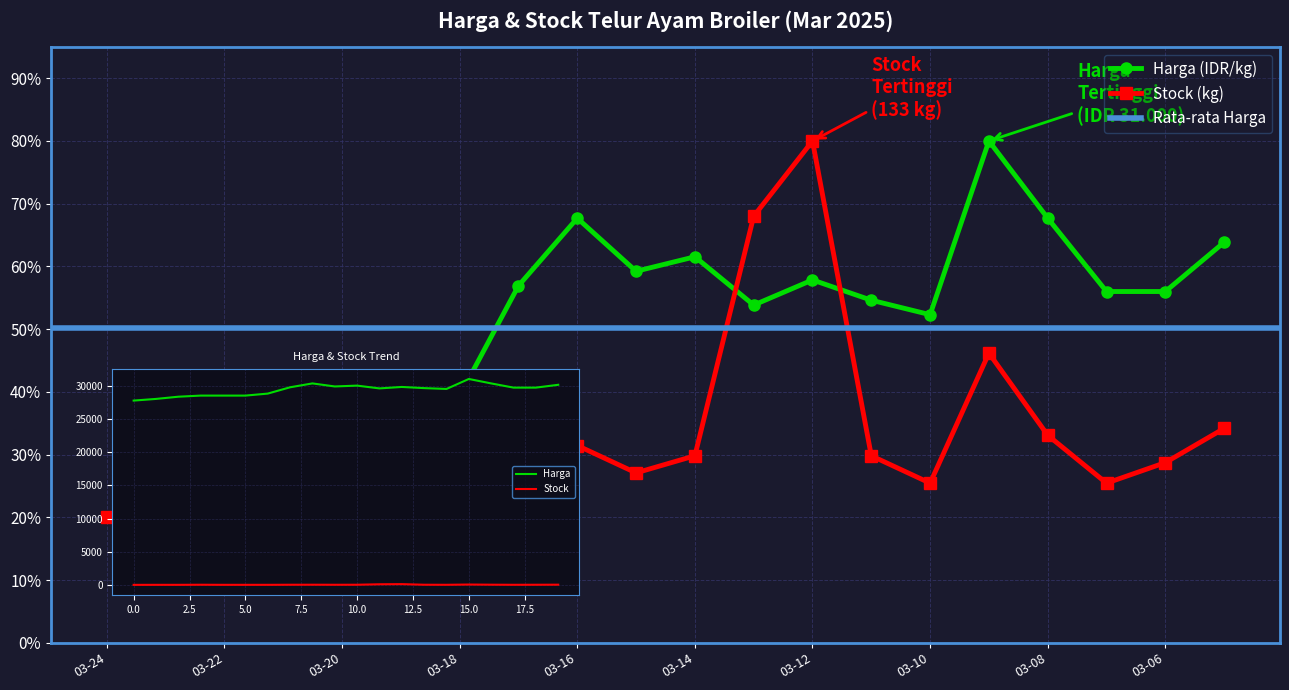

True or false: Harga has a value of 82.2 at 2025-03-15.

False